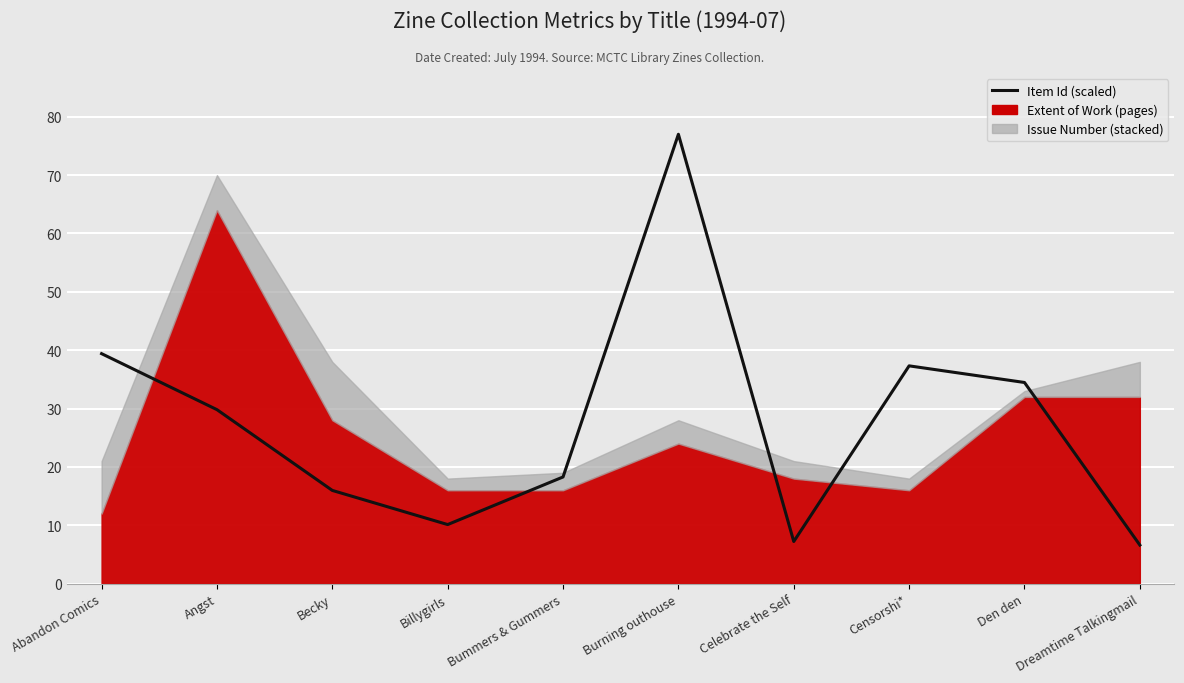

How many interior local valleys (lower than both neighbors) does the data have?

2